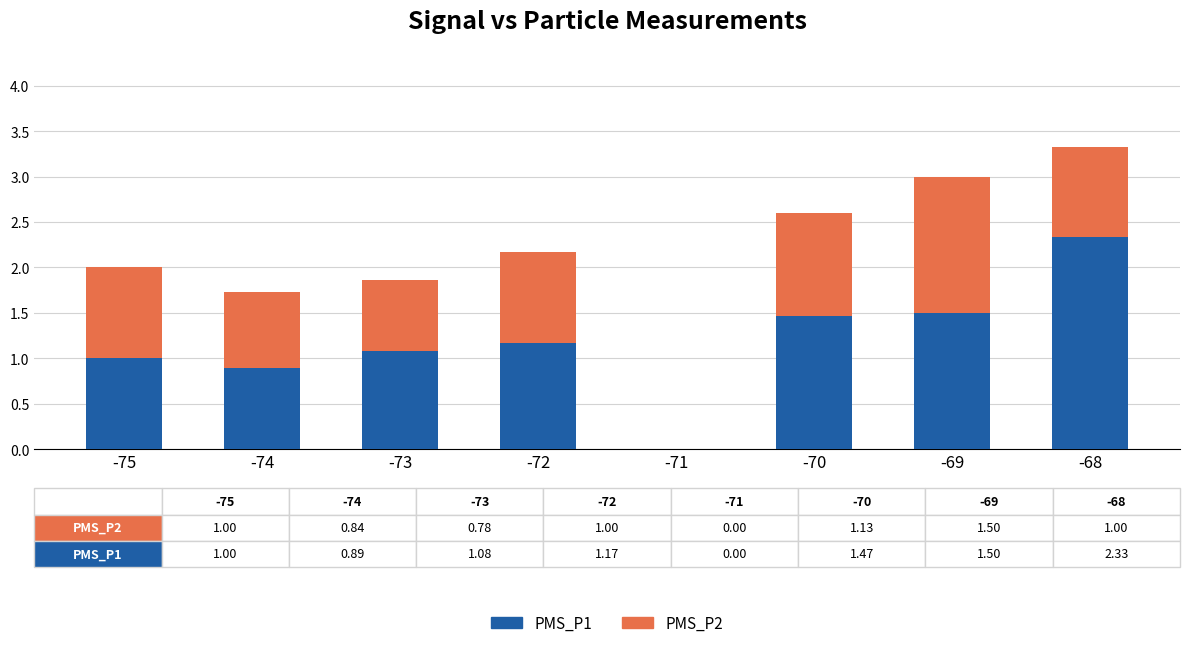

Reading right to left, list the values for the PMS_P1 series.

-68=2.3	-69=1.5	-70=1.5	-71=0.0	-72=1.2	-73=1.1	-74=0.9	-75=1.0